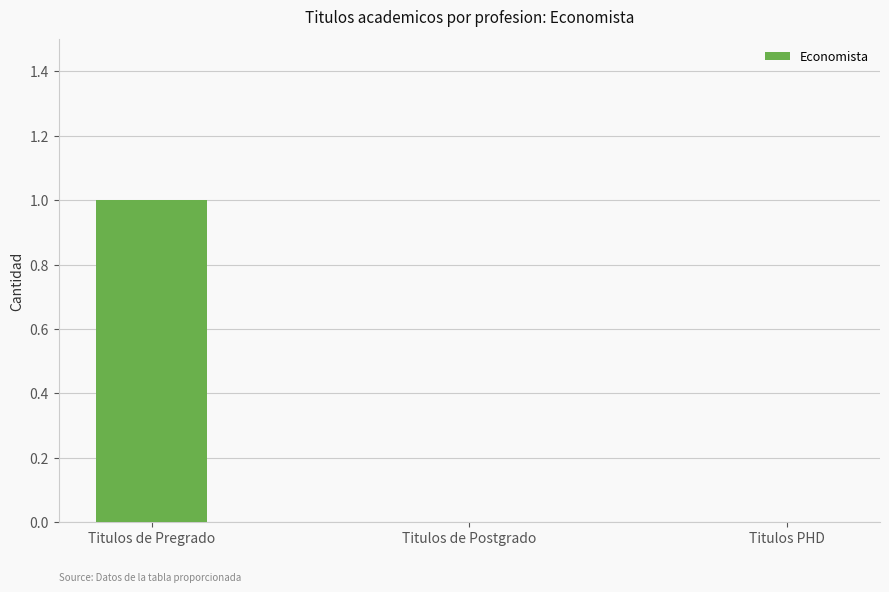

Reading left to right, transcribe all the data shown in this chart.

1	0	0